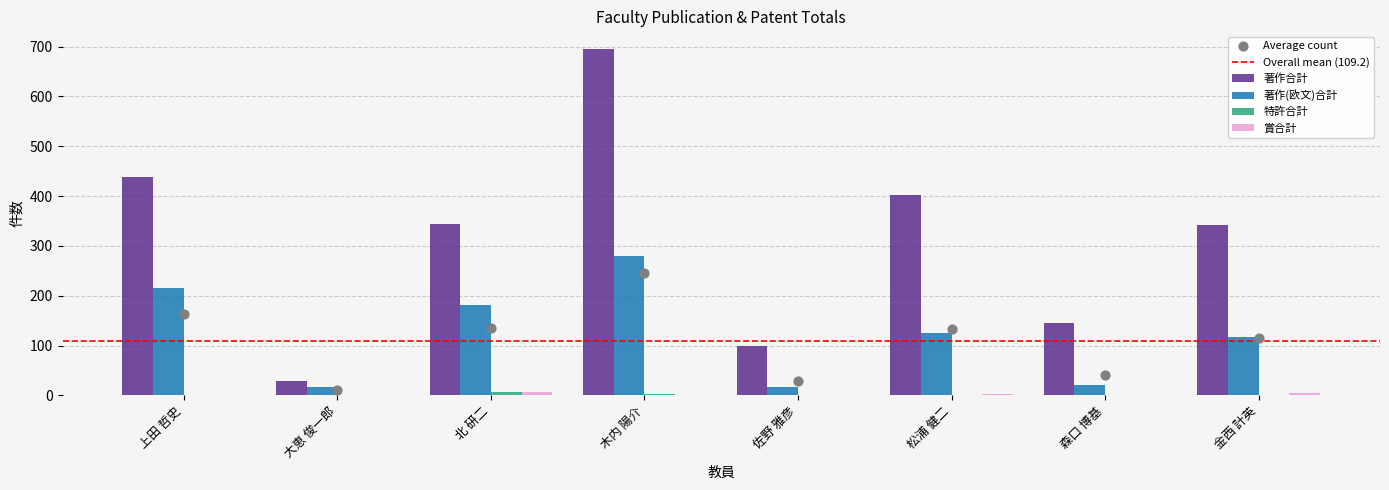

Which series has the largest total across all categories?

著作合計